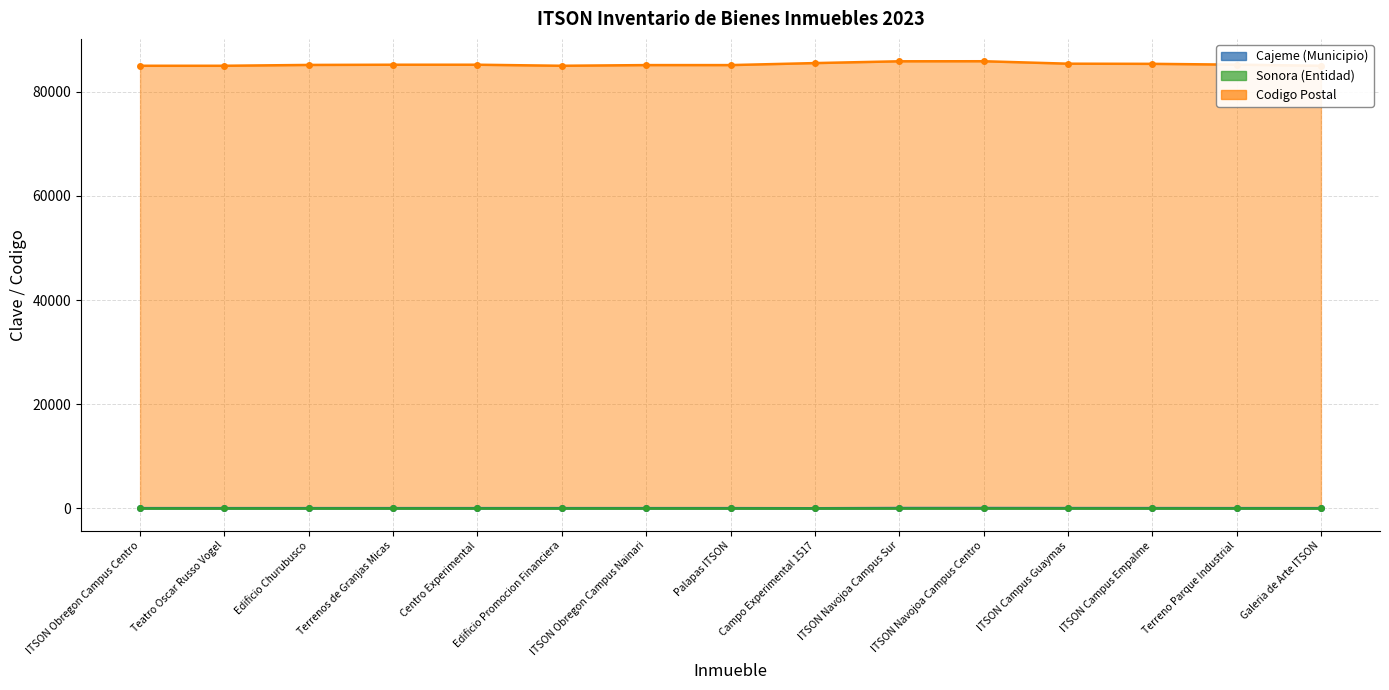

What is the difference between the maximum and minimum values in the Codigo Postal series?

870